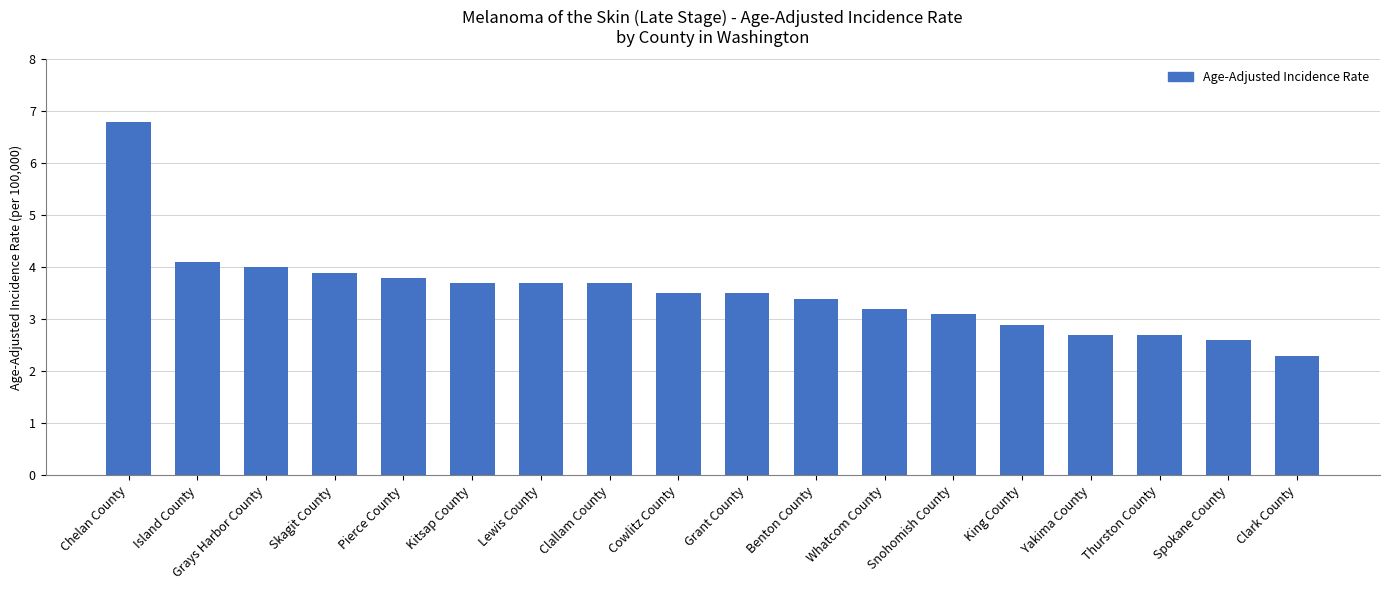

Is it true that the value at Cowlitz County is 3.5?

True